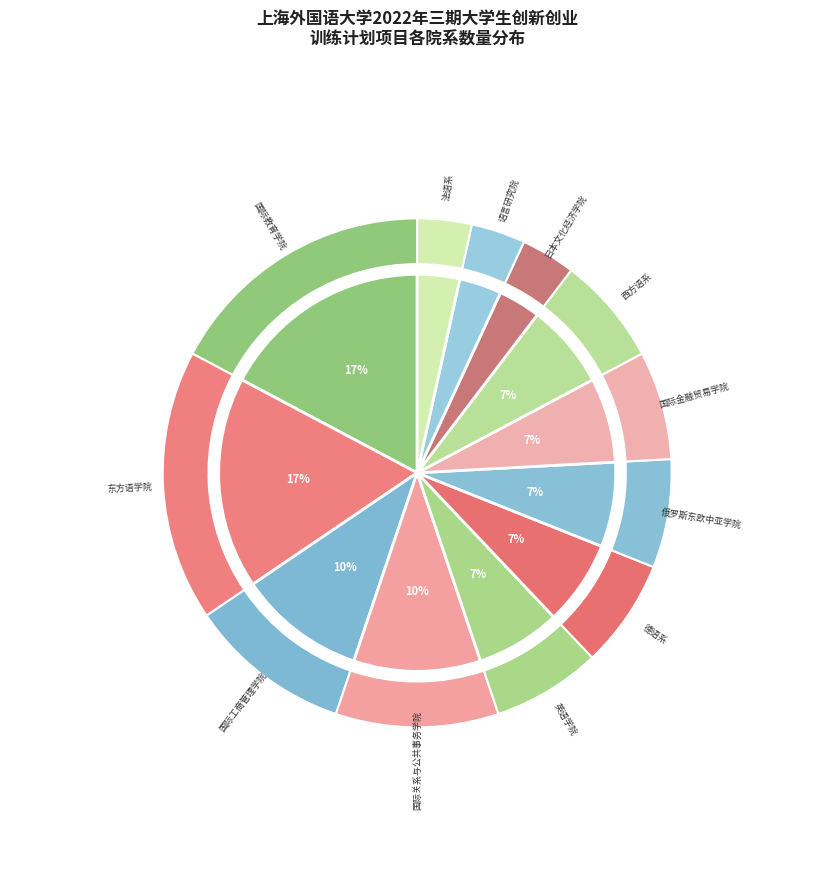

What is the largest slice in the pie chart?

国际教育学院